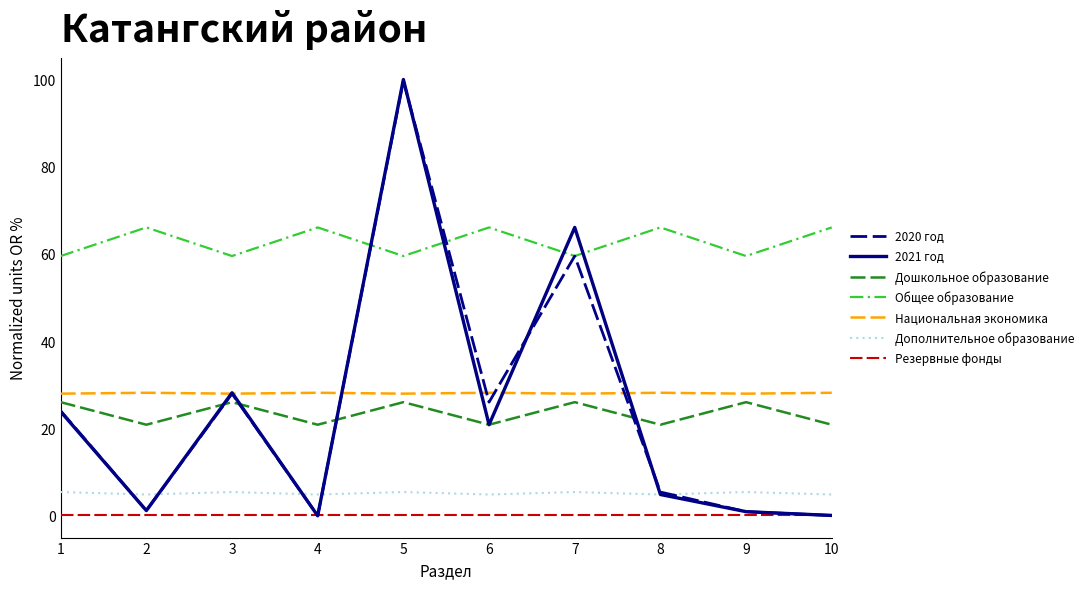

At which category is the sum across all series the highest?

5